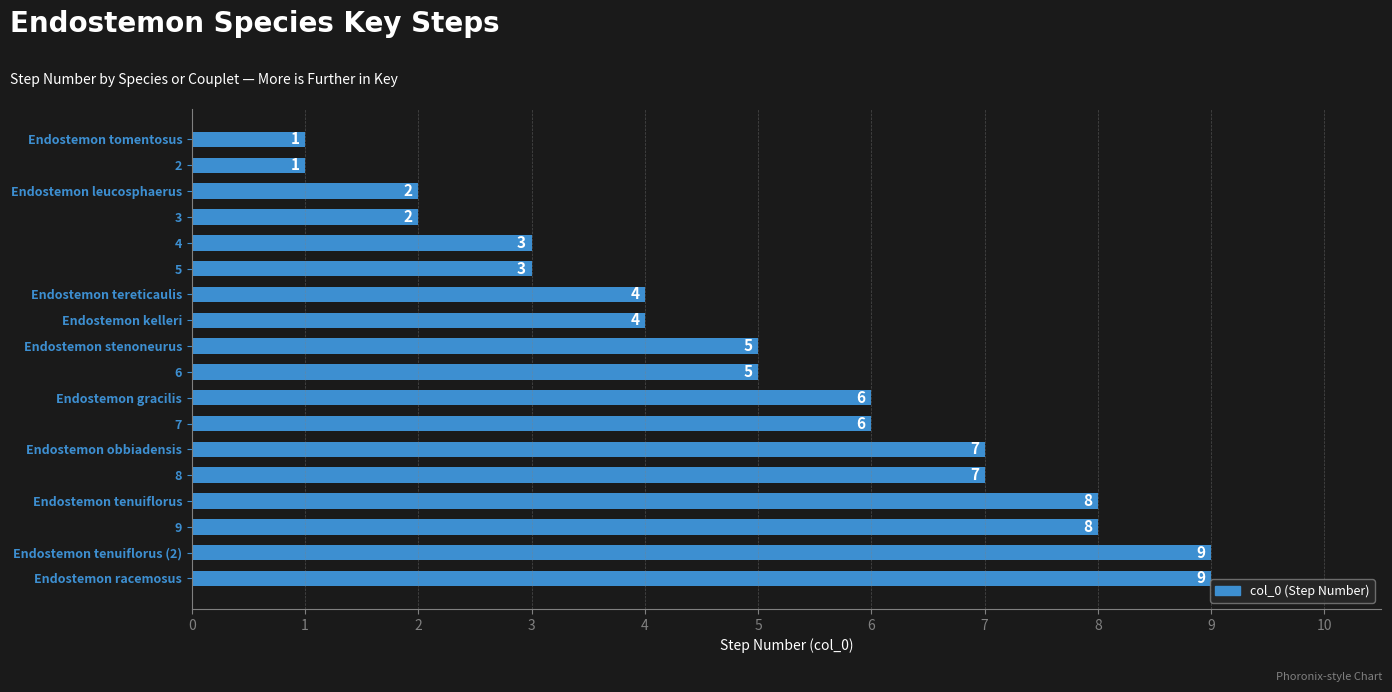

How many data points are less than 5?

8